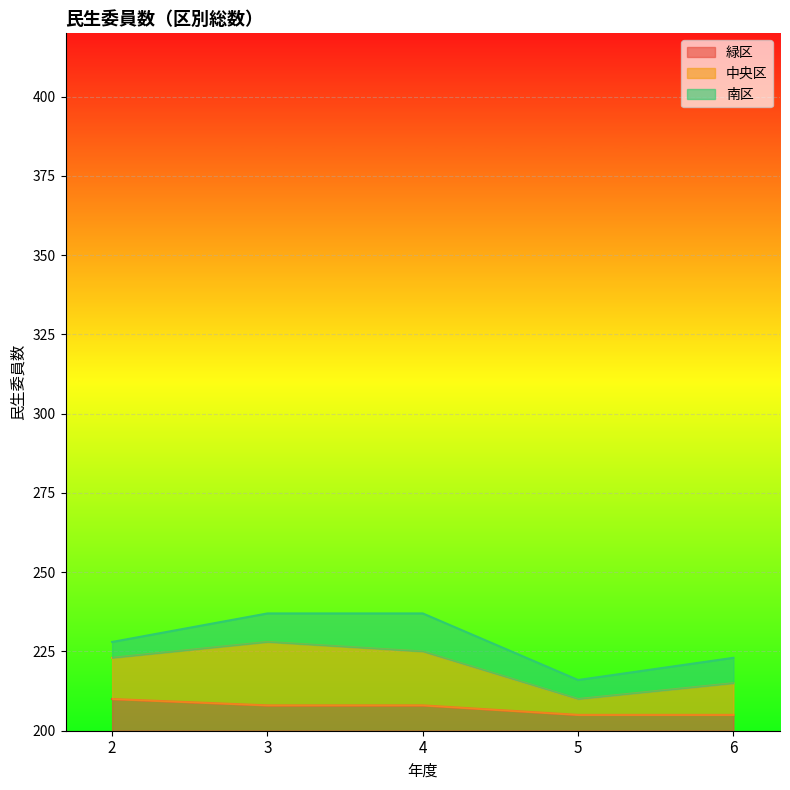

What is the total value across all series at 2?

28